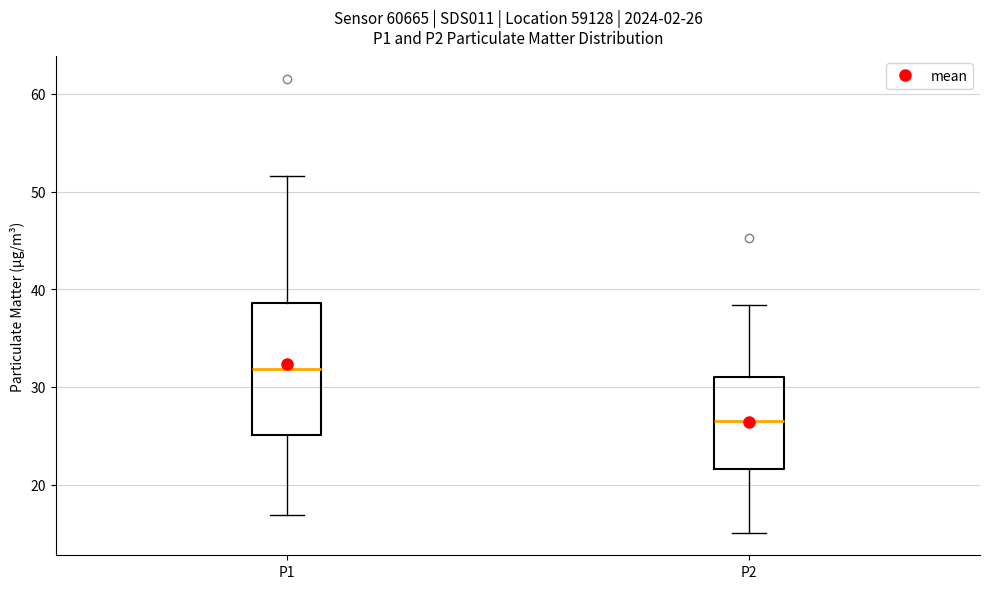

Comparing the boxes themselves (not the whiskers), which one is the tallest?

P1